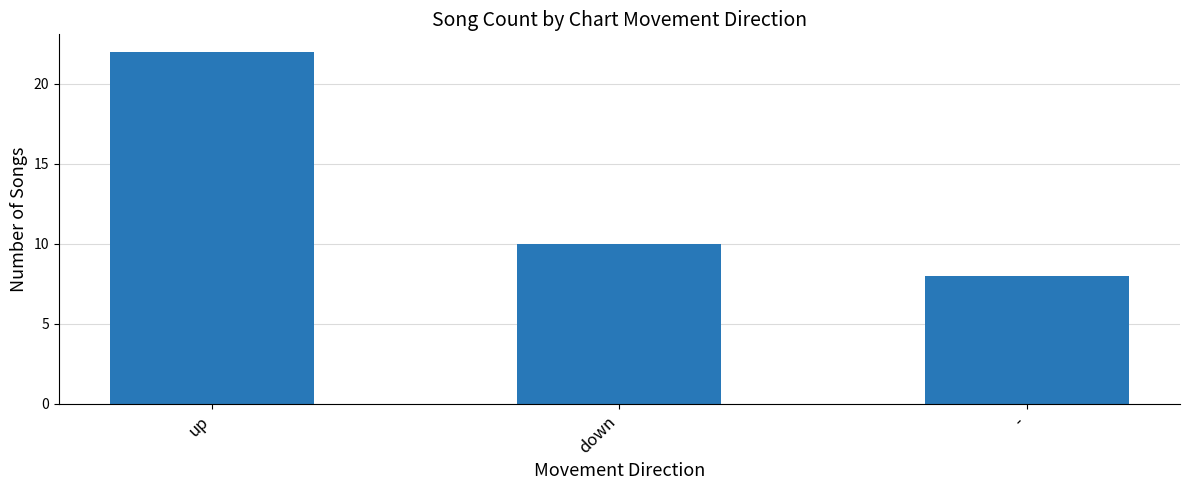

What is the change in value from down to -?

-2